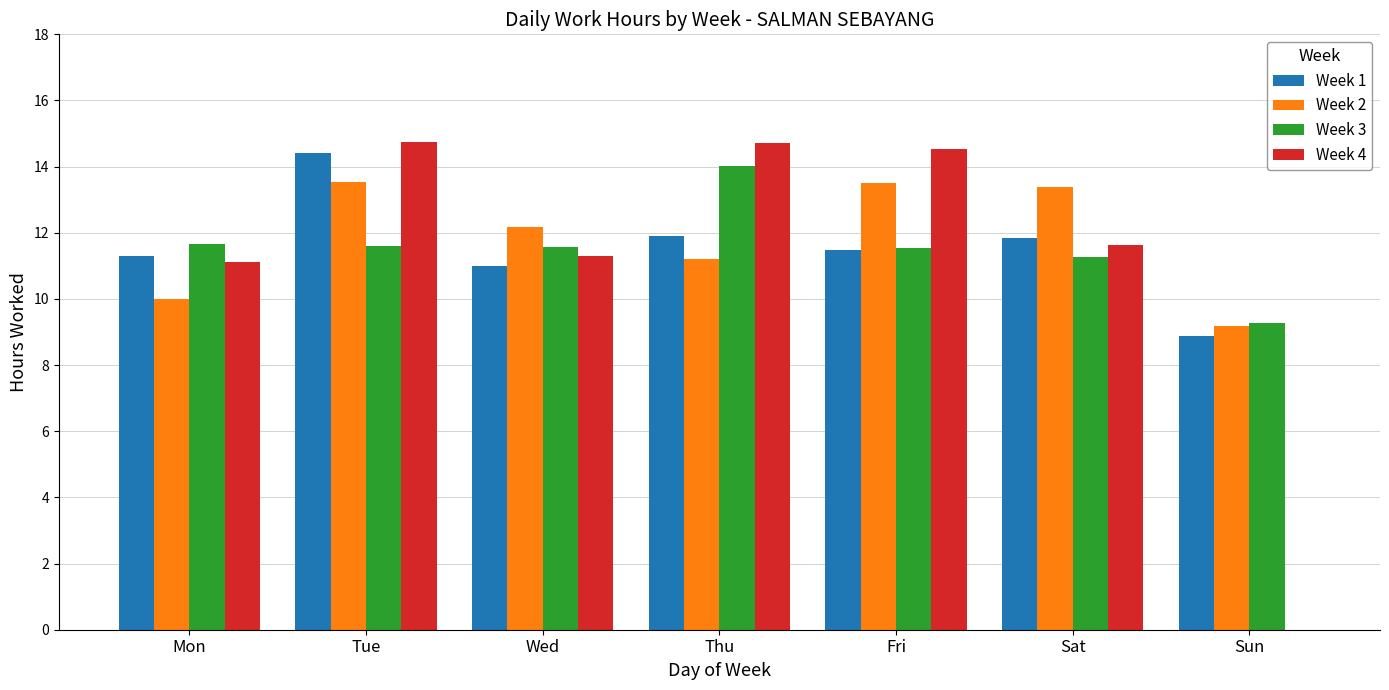

True or false: Week 3 has a value of 14.0 at Thu.

True